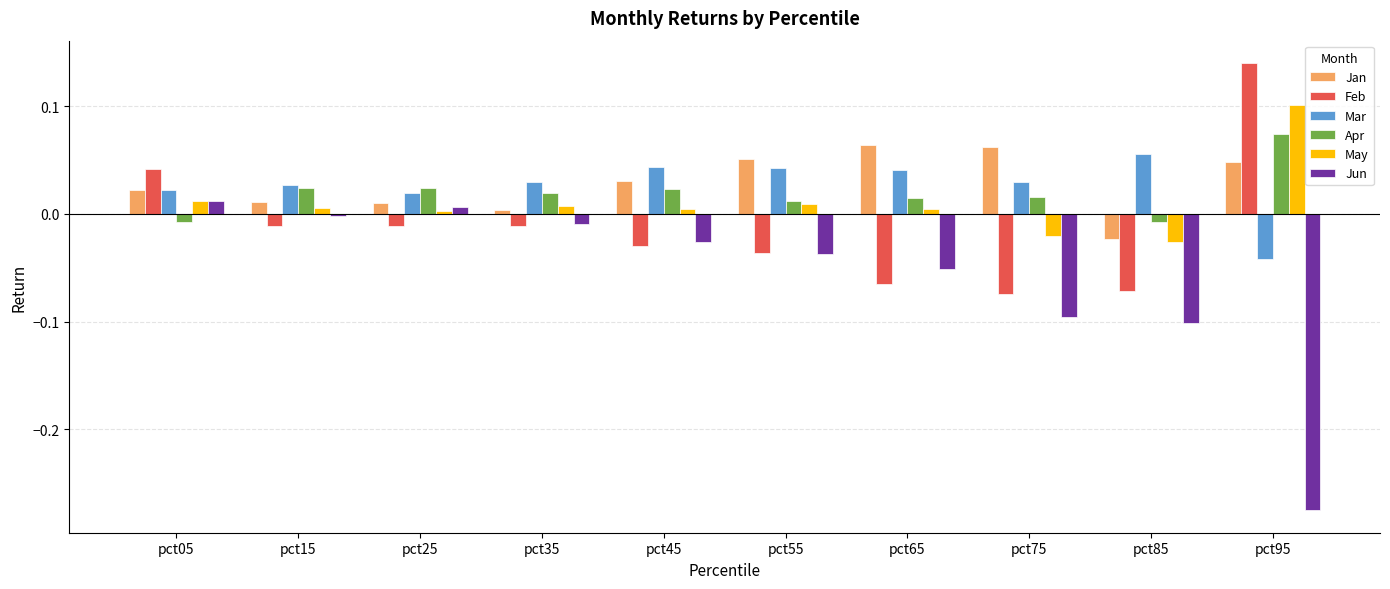

The value of Jun at pct35 is -0.0. True or false?

True